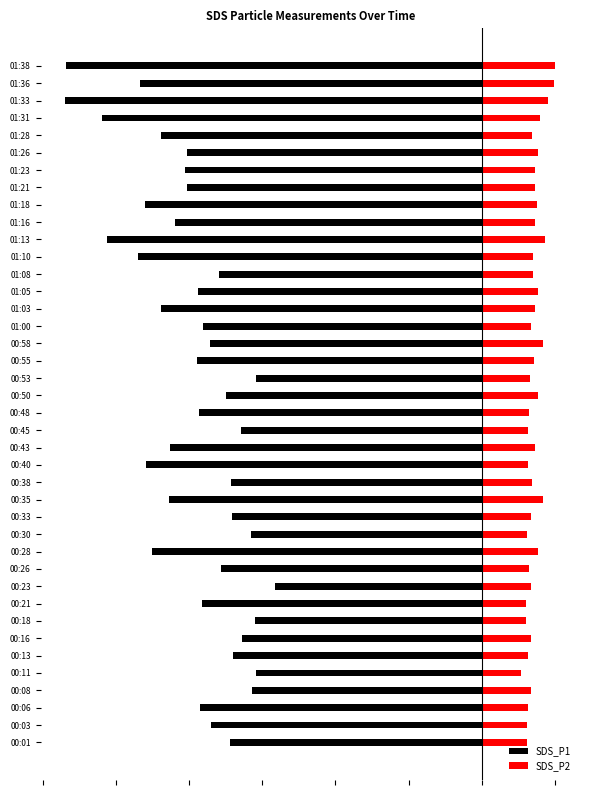

Rank the series by their average value, from highest to lowest.

SDS_P2, SDS_P1